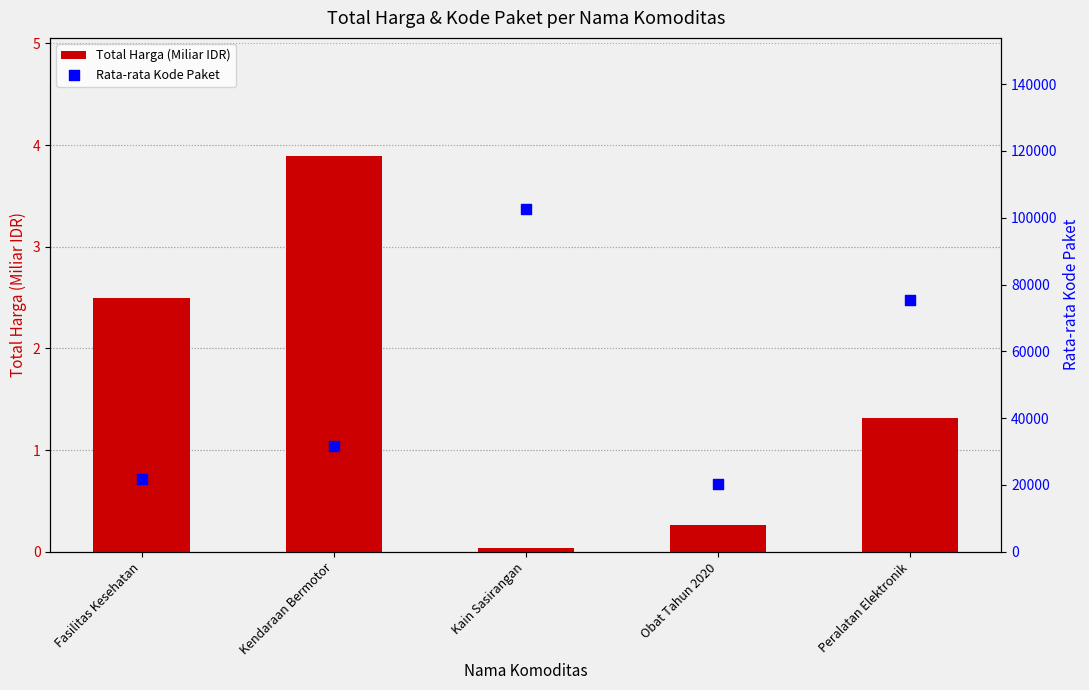

Is the value of Rata-rata Kode Paket at Kendaraan Bermotor greater than the value of Total Harga (Miliar IDR) at Kendaraan Bermotor?

Yes